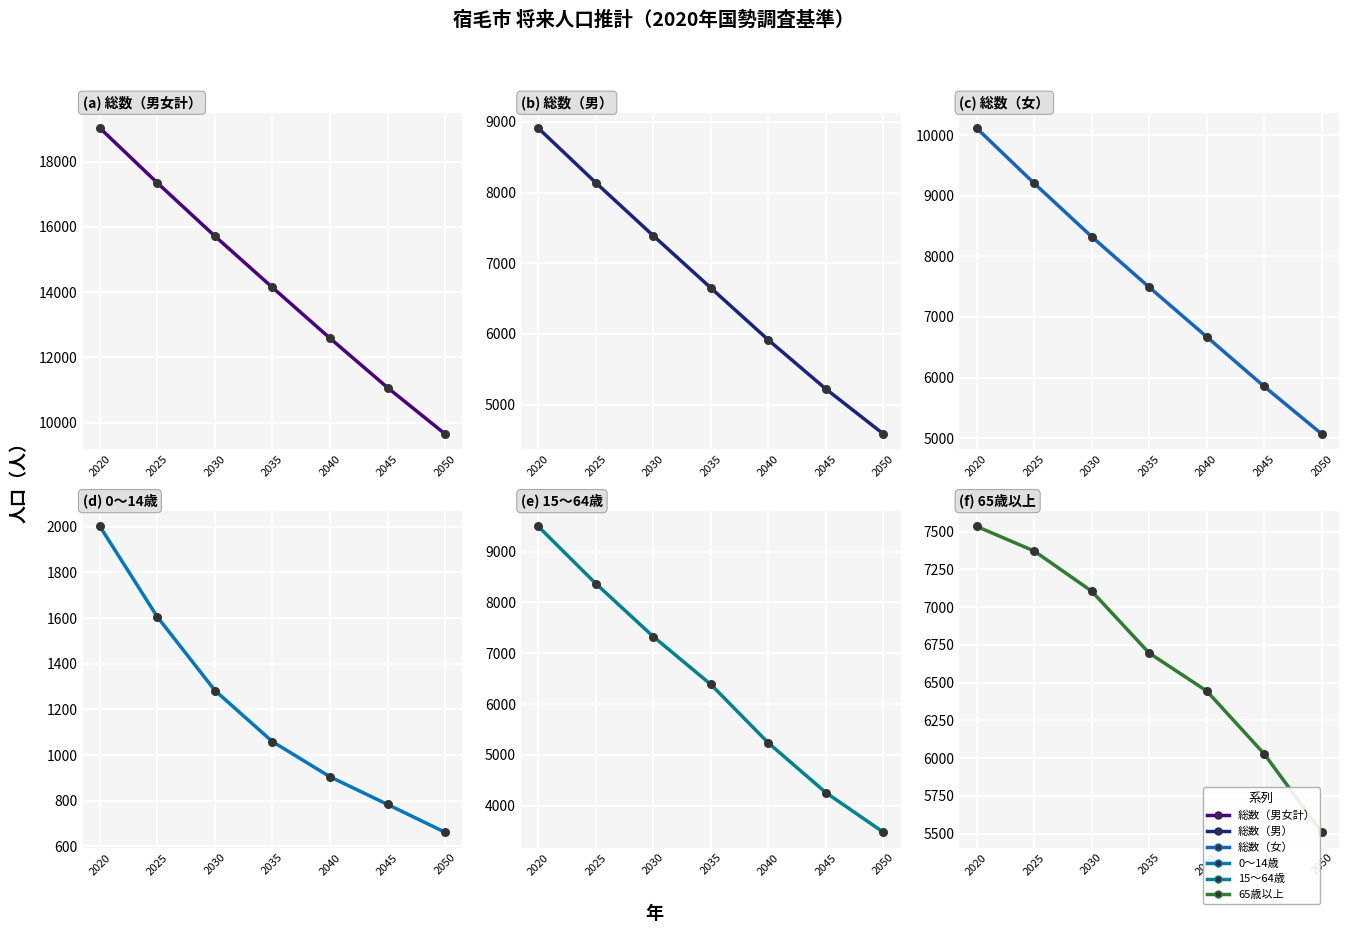

Which series has the largest total across all categories?

総数（男女計）